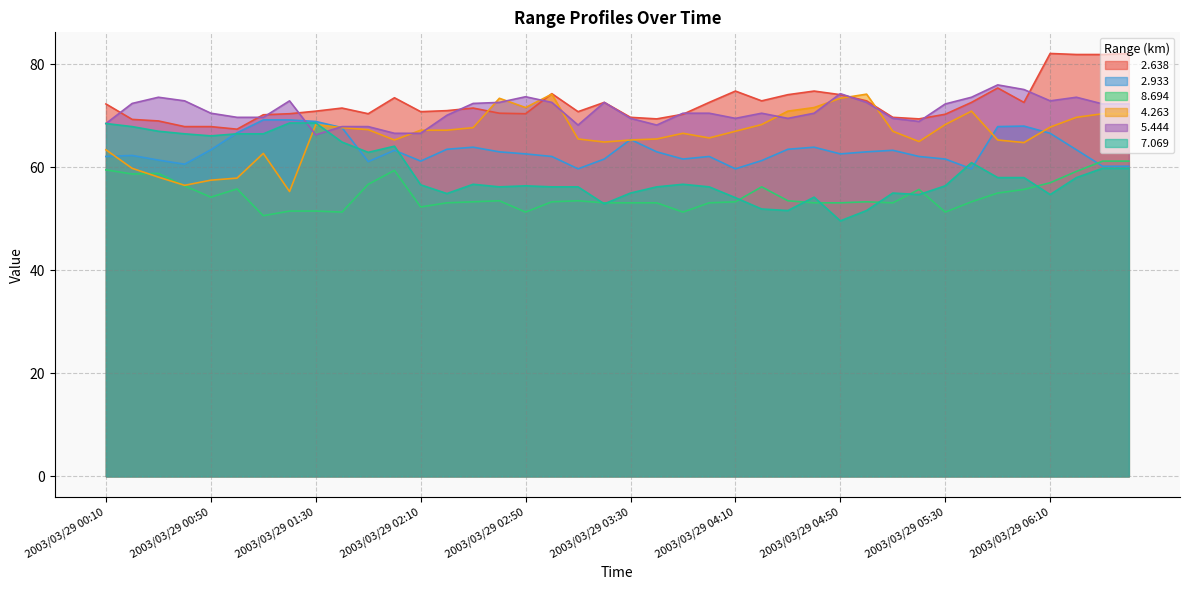

The value of   2.638 at 2003/03/29 00:50 is 67.9. True or false?

True